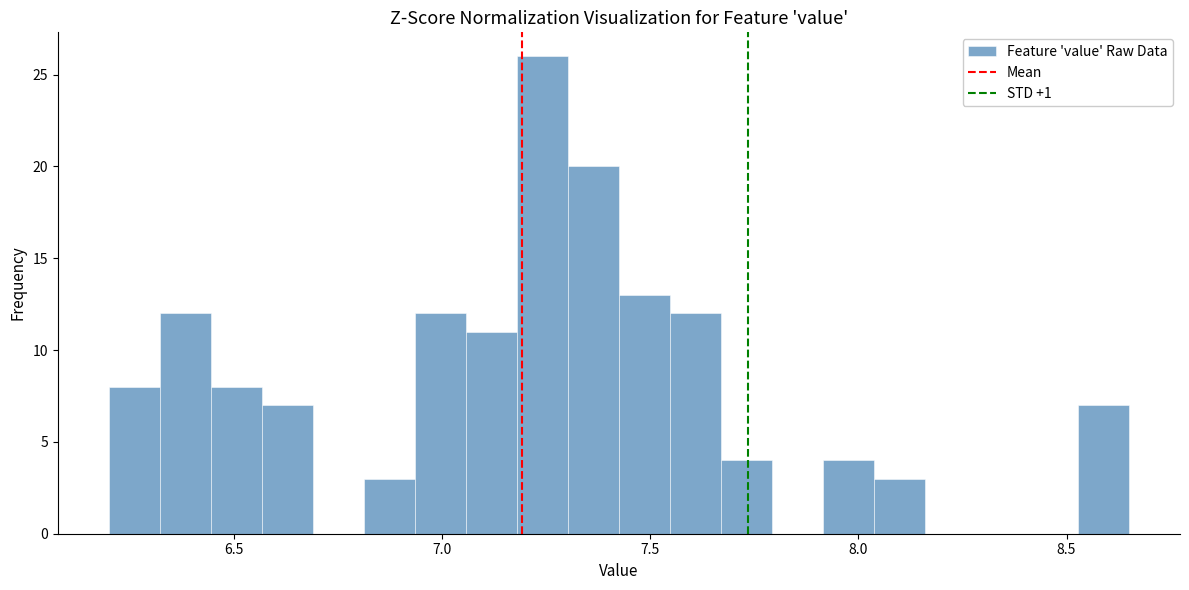

Read against the x-axis, roughly where is the centre of the tallest bar?

7.25